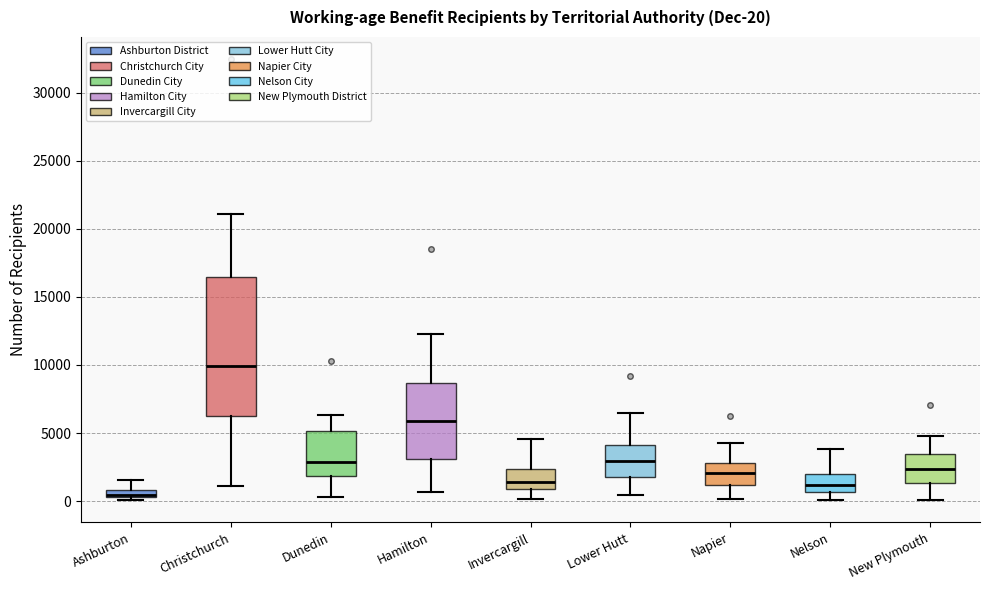

Which box has the lowest median line?

Ashburton